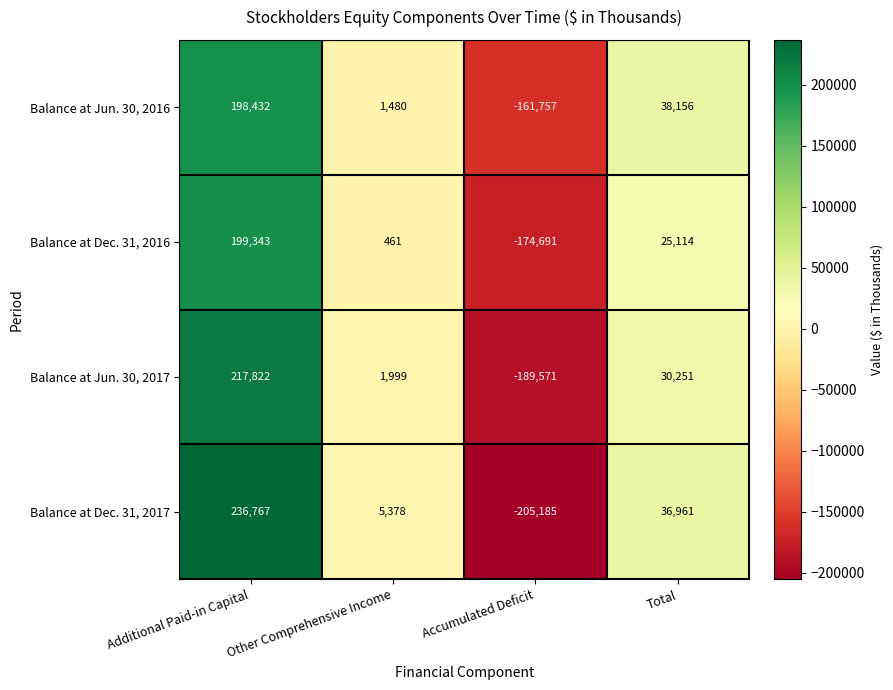

True or false: Balance at Dec. 31, 2017 has a value of 36961 at Total.

True